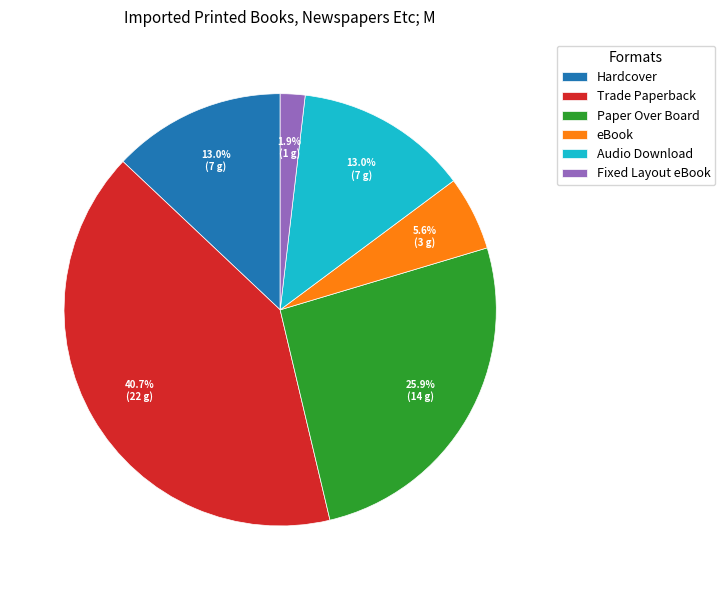

What percentage is the Paper Over Board slice, to the nearest percent?

26%